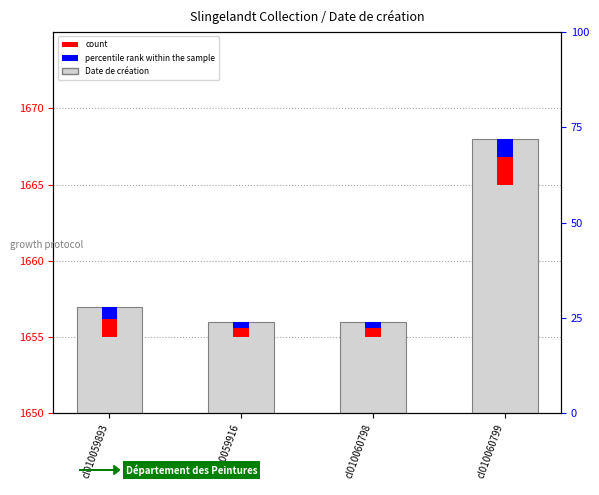

What is the change in value from cl010059893 to cl010059916?

-1